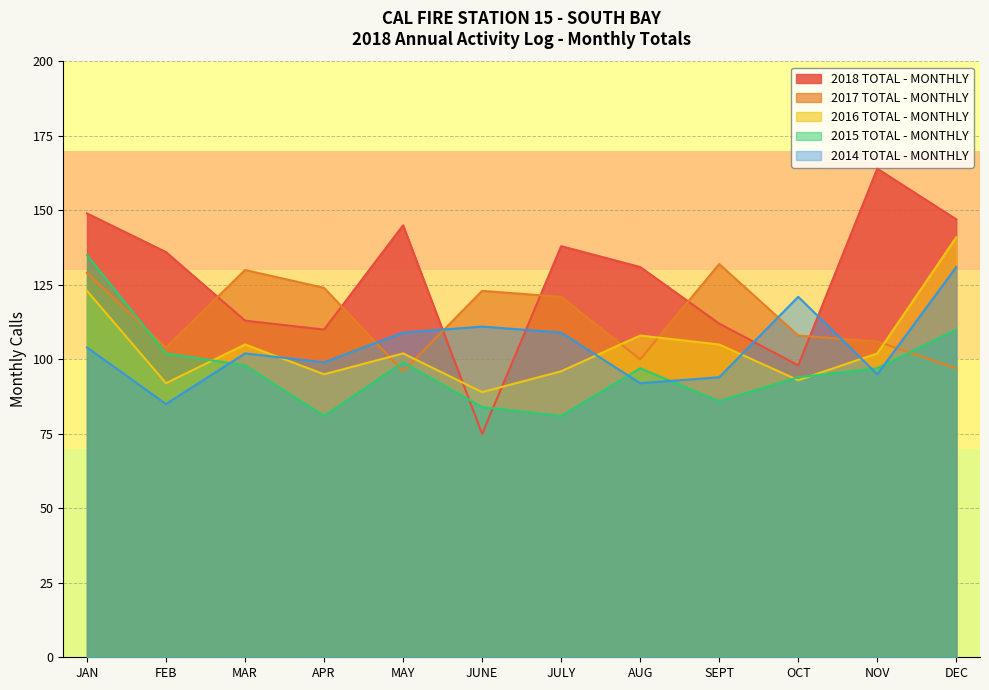

What is the maximum value shown in the chart?

164